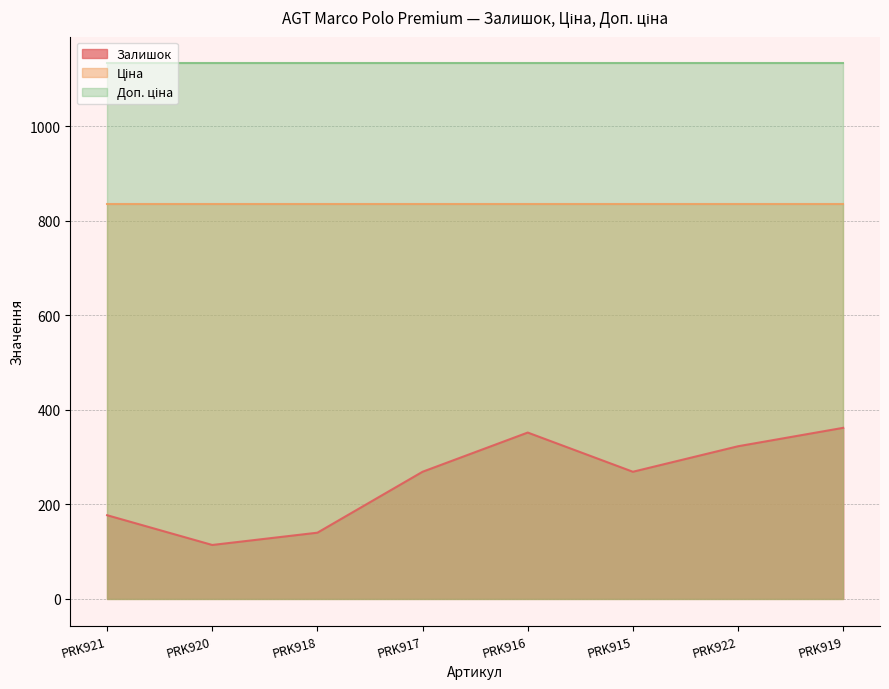

The value of Залишок at PRK918 is 238.9. True or false?

False